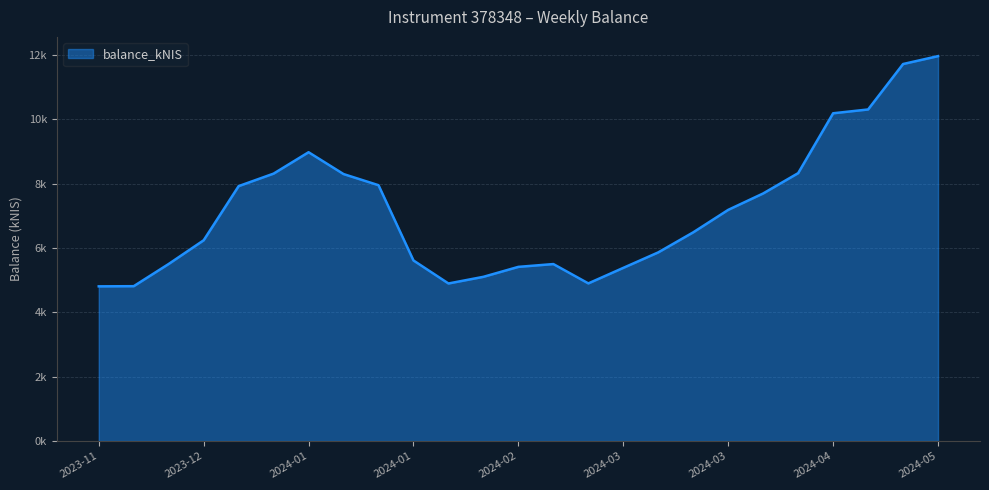

Does the chart display data point markers on the line(s)?

No